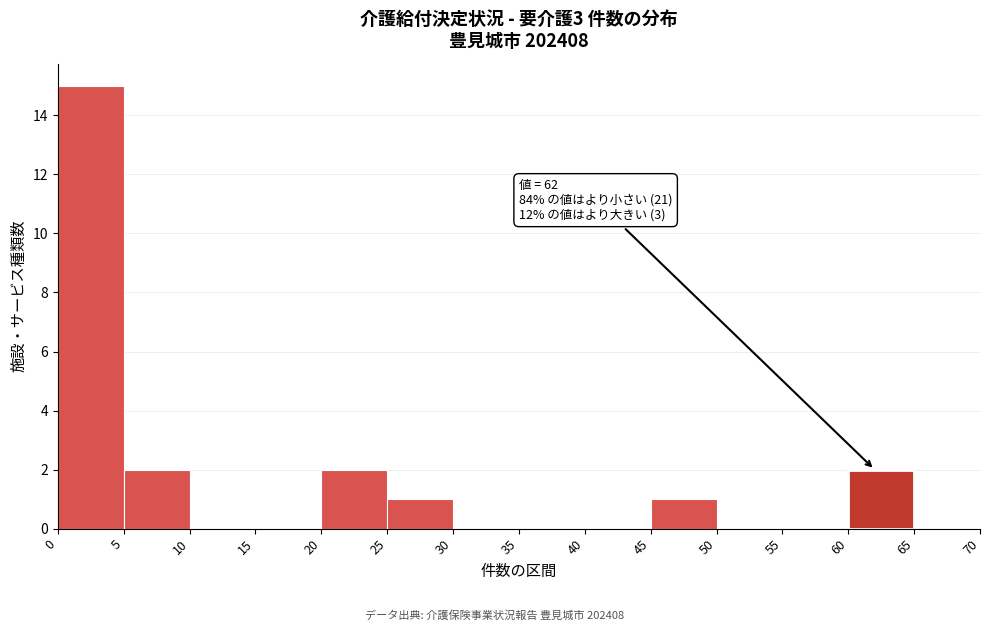

Which range on the x-axis has the tallest bar?

0 to 5